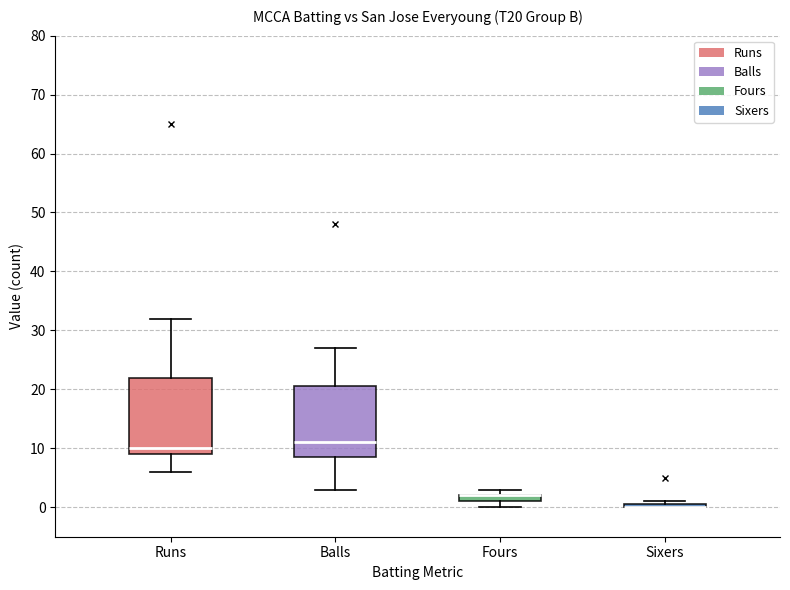

Where is the upper edge of the box for Fours on the y-axis? The values are not printed on the chart, so give them approximately, as read against the axis.

2